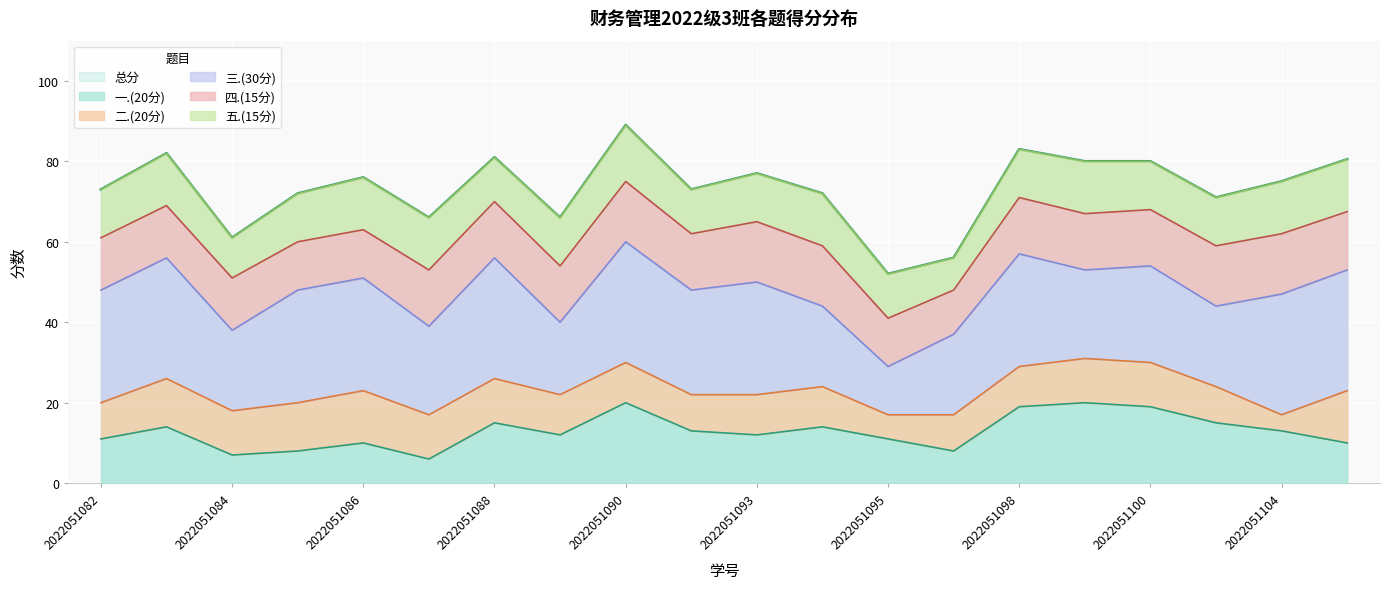

What is the sum of all 五.(15分) values?

240.0